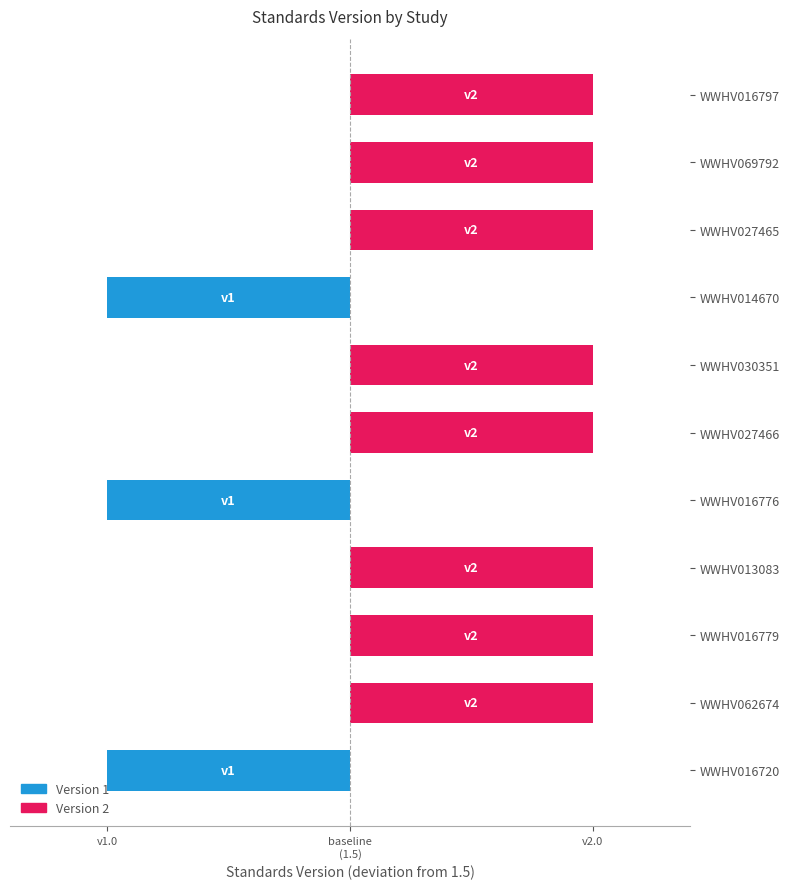

Are the bars horizontal?

Yes